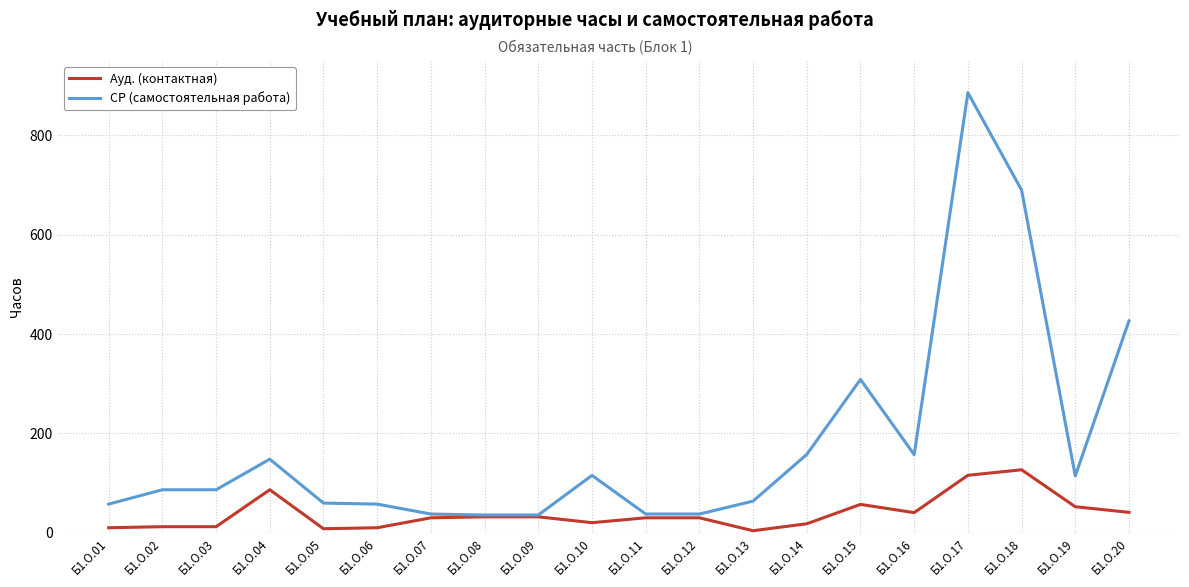

True or false: СР (самостоятельная работа) has more than 1 interior local peaks.

True